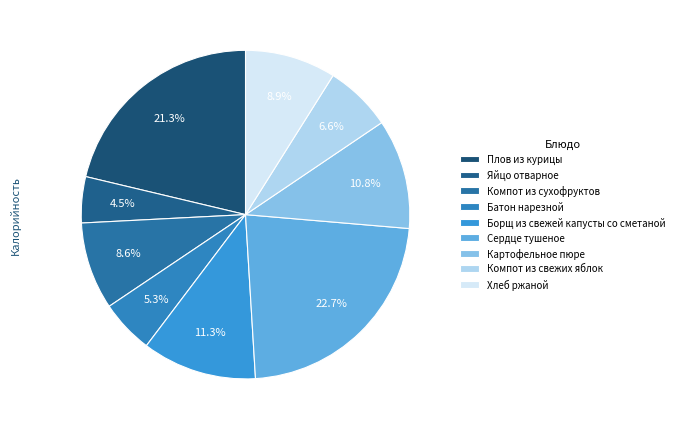

To the nearest percent, what is the difference between the largest and smallest slice percentages?

18%